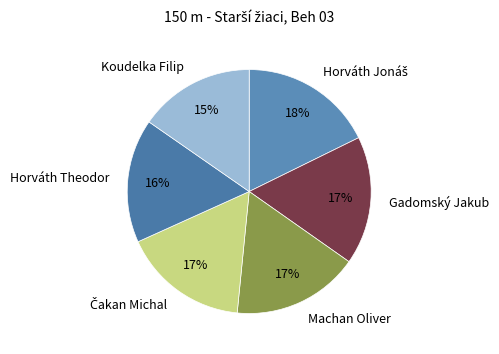

Approximately how many times larger is the value at Gadomský Jakub compared to Koudelka Filip?

1.1